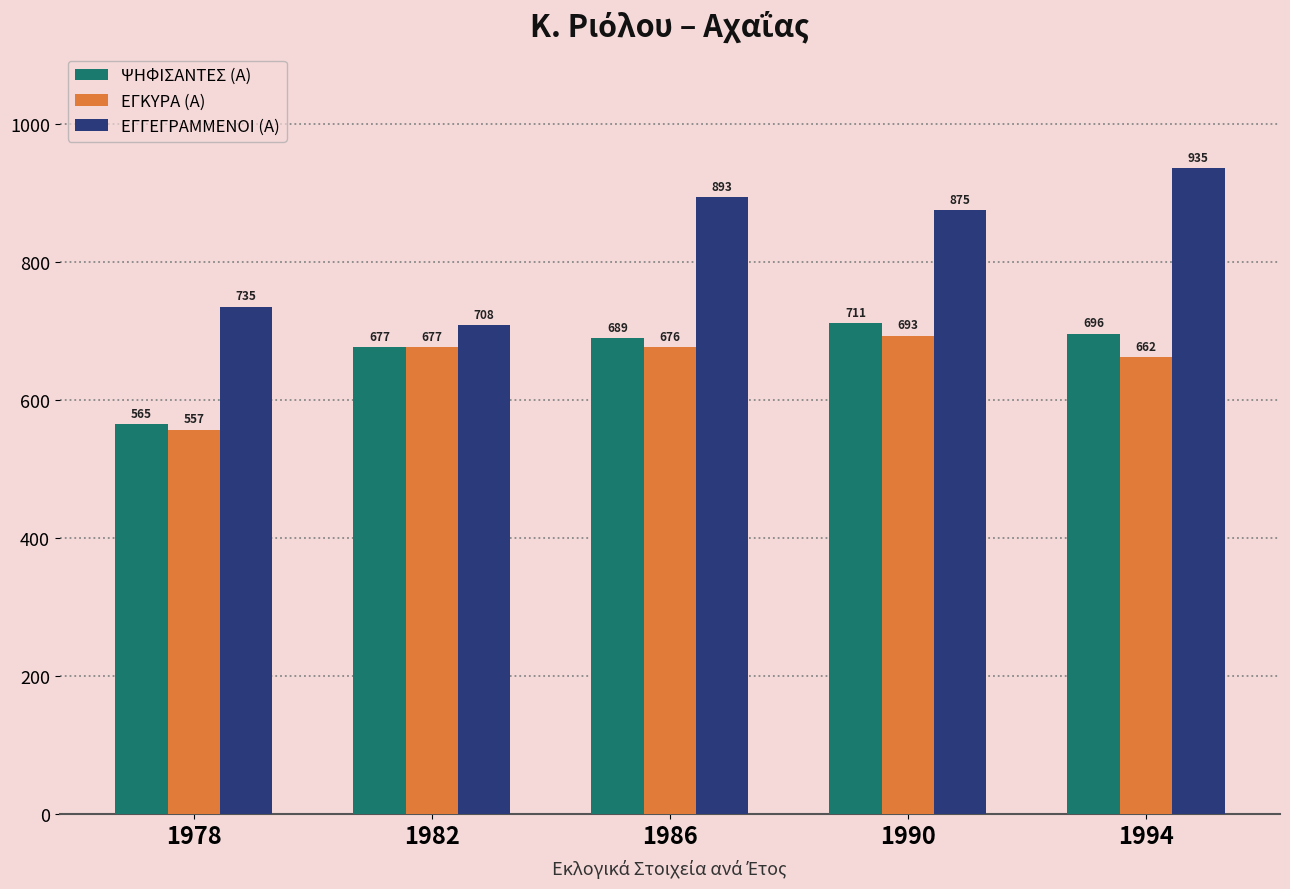

Does the chart contain any negative values?

No